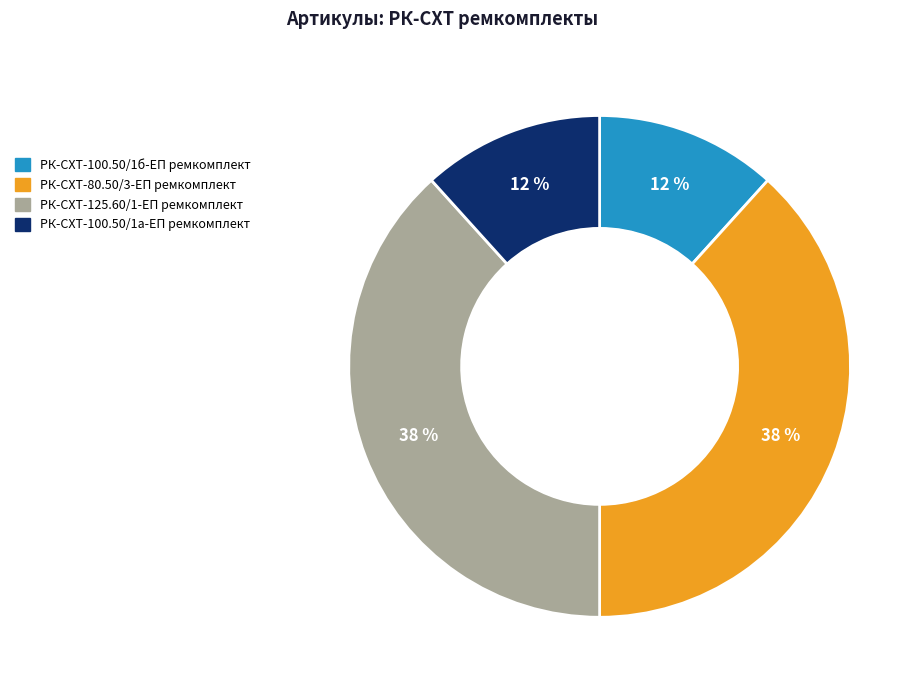

Is the sum of РК-СХТ-125.60/1-ЕП ремкомплект and РК-СХТ-80.50/3-ЕП ремкомплект greater than half?

Yes